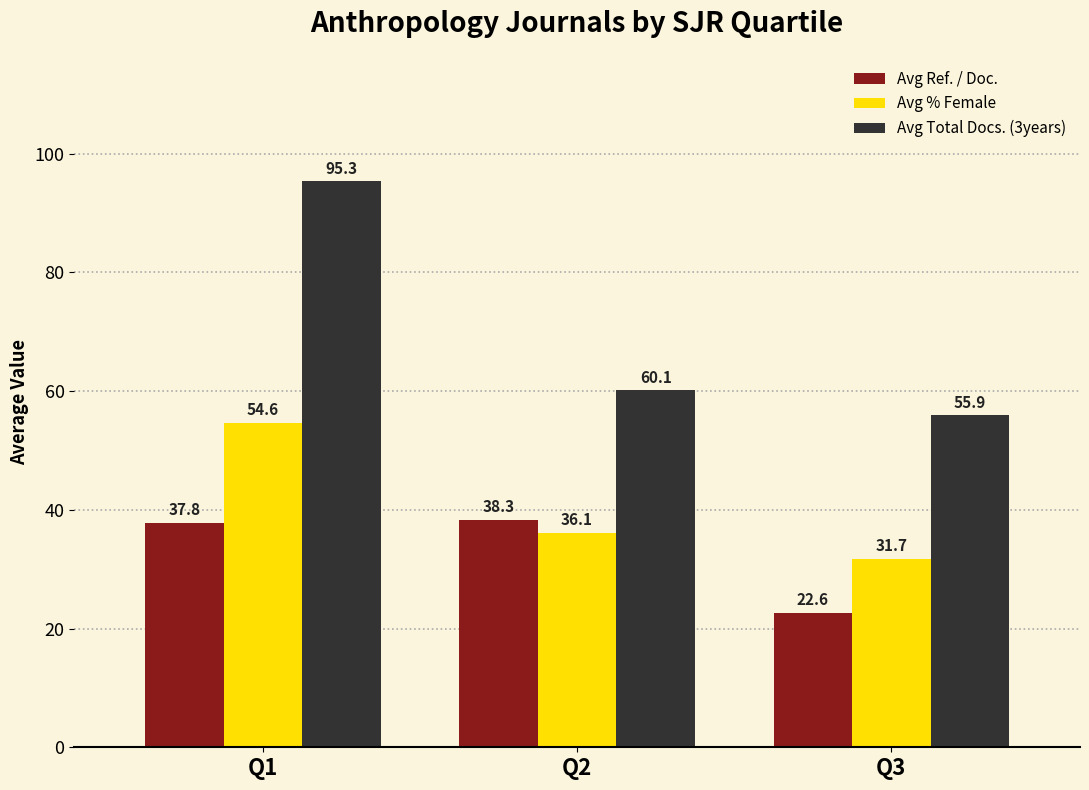

Where is Avg Ref. / Doc. nearest to the value 30?

Q3